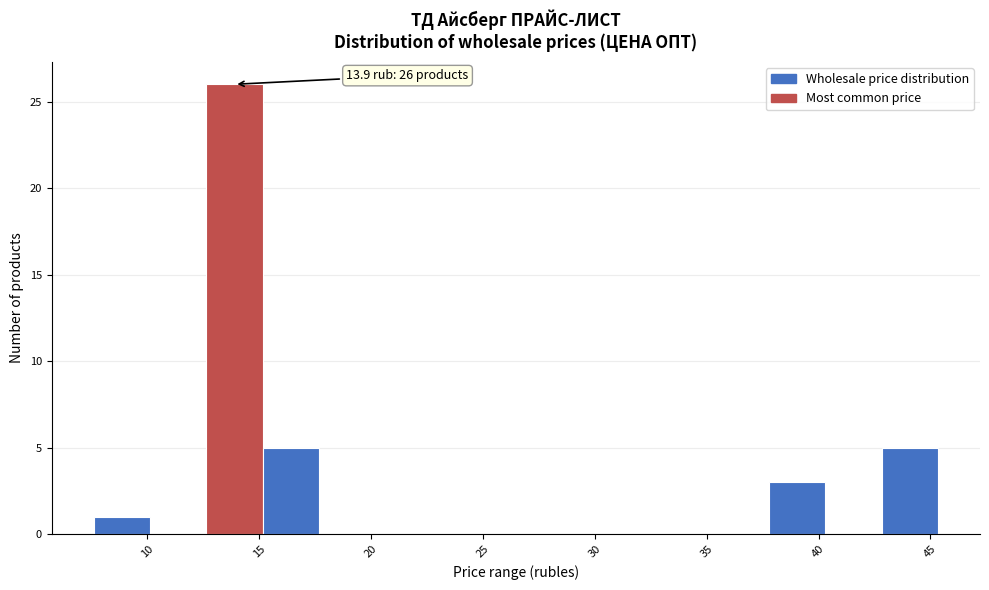

Over which range of the x-axis is the bar tallest?

12.5 to 15.0